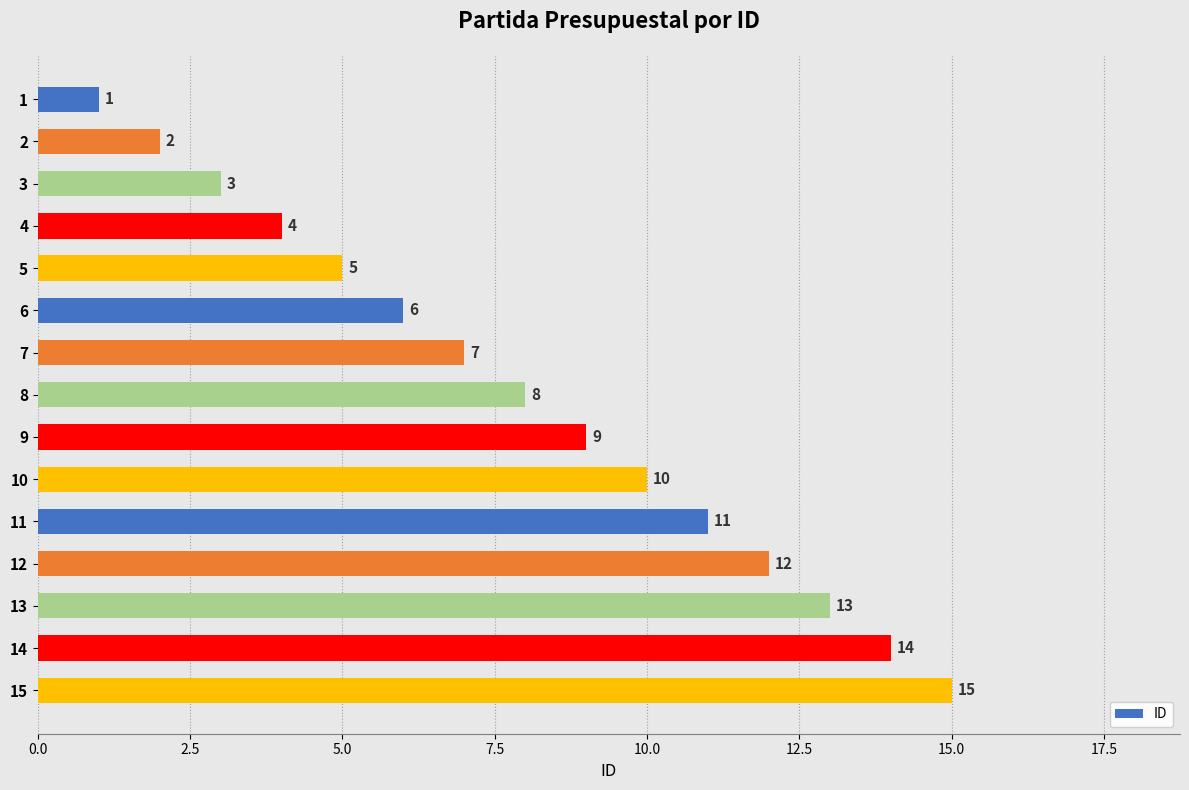

What is the ratio of the value at 11 to the value at 8?

1.4